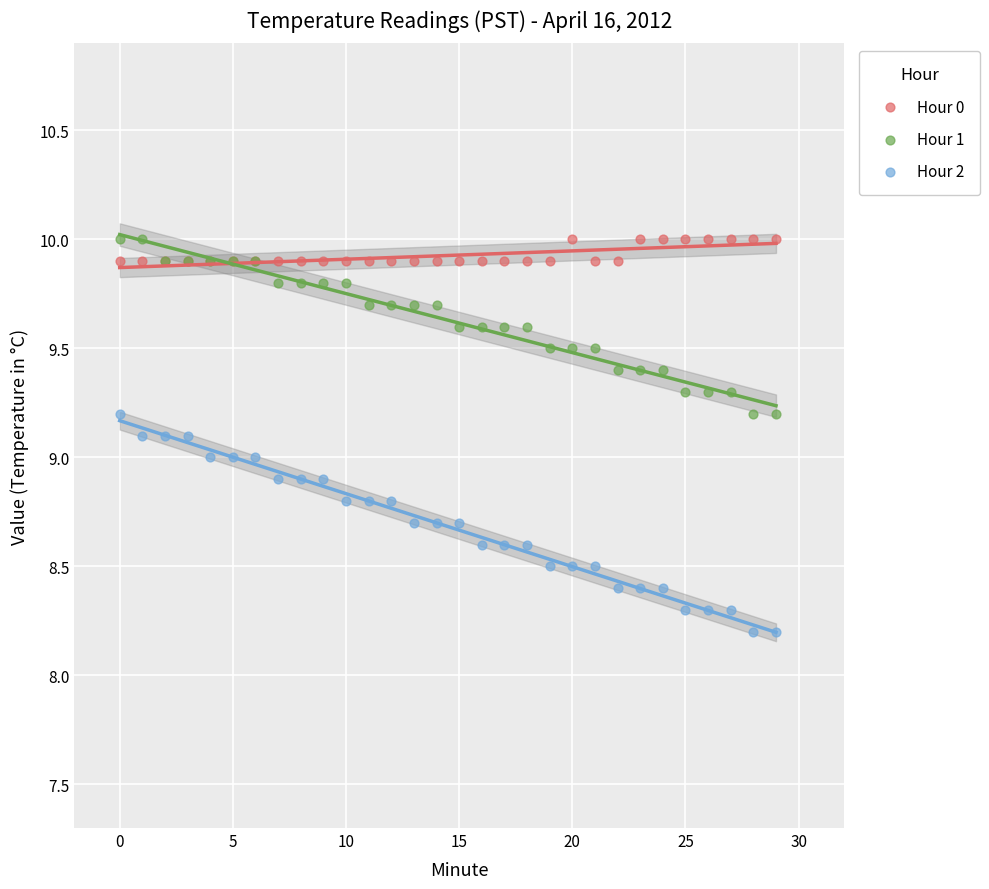

Which series has the widest spread of Y values?

Hour 2